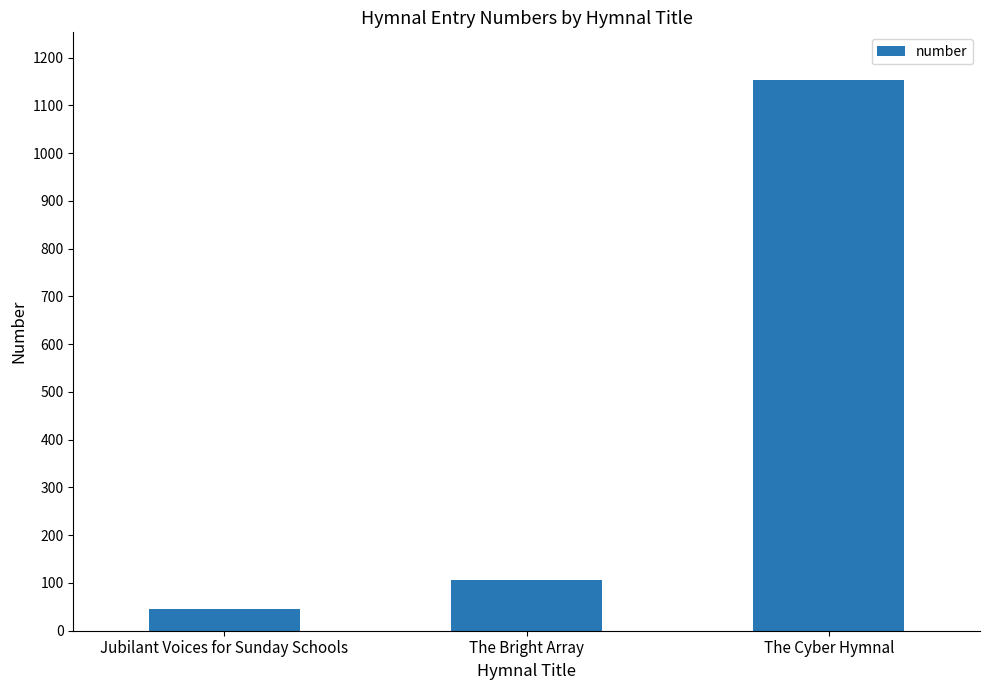

Count the number of categories in the chart.

3